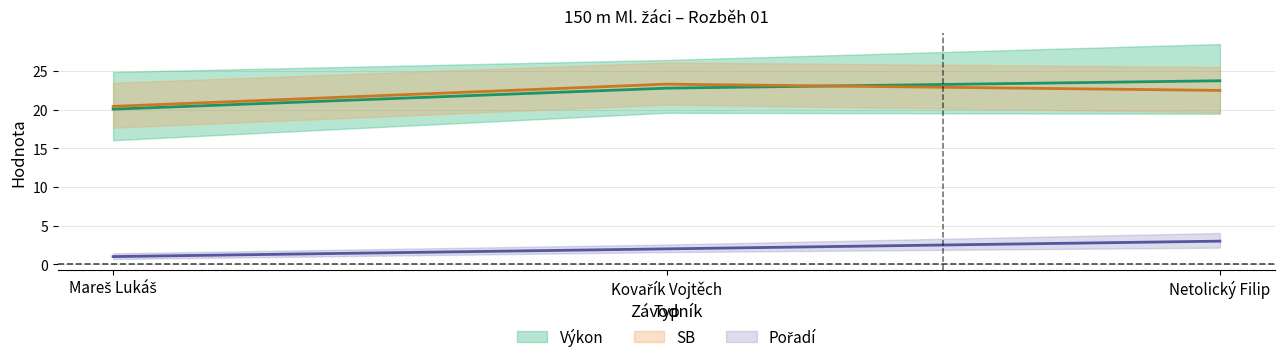

List the series in order of their peak value, highest first.

Výkon, SB, Pořadí